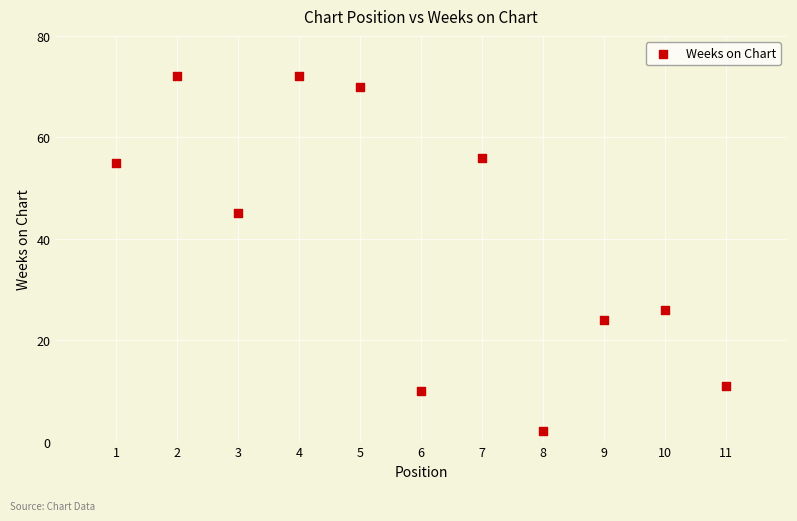

What is the average Y value?

40